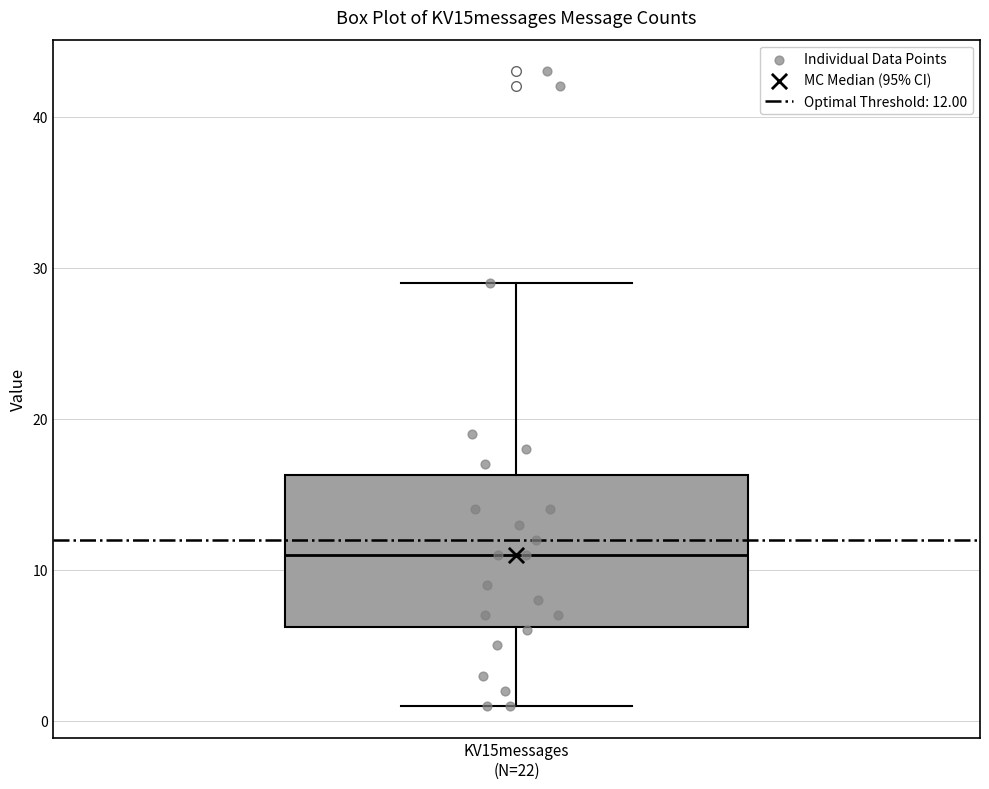

Transcribe this box plot: give where the median line is, the range the box spans, and where the two whiskers end, as read against the y-axis. The values are not printed on the chart, so give them approximately, as read against the axis.

median 11, box 6 to 16, whiskers 1 to 29